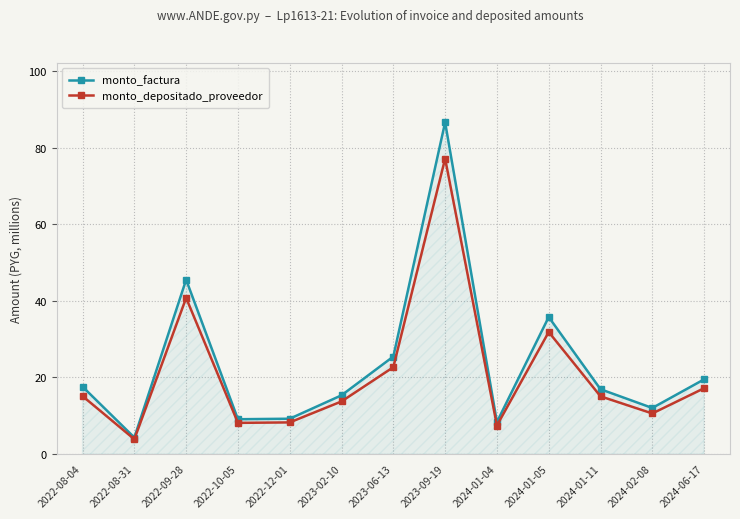

Which series has the largest range (max minus min)?

monto_factura